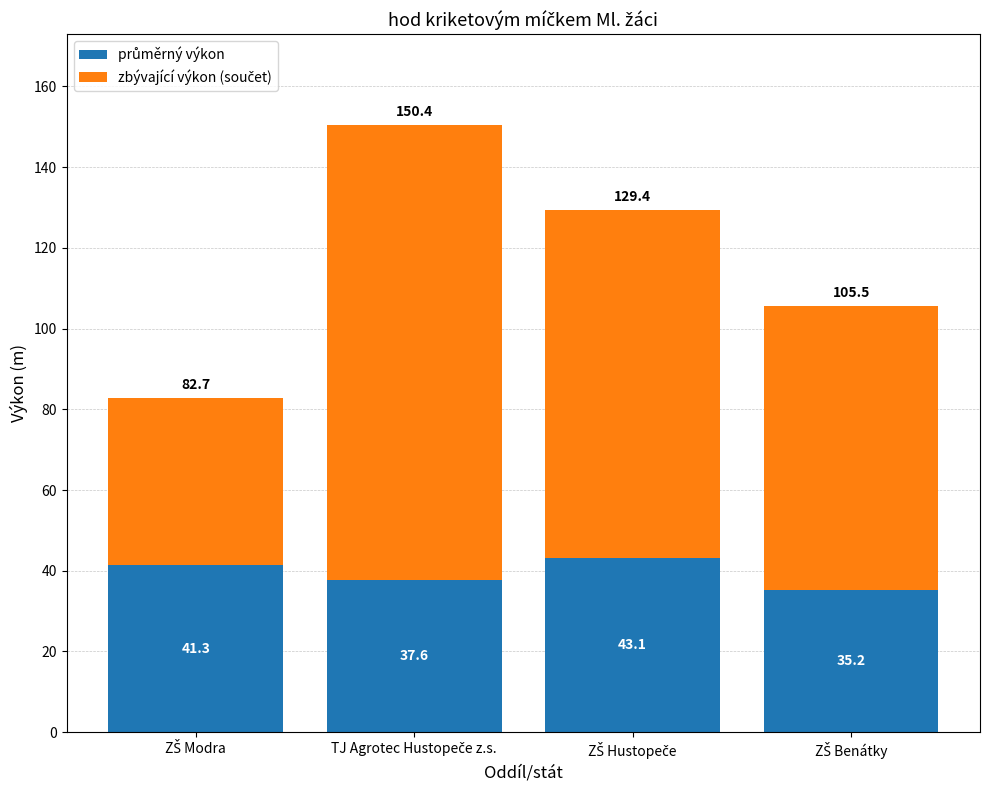

Does the chart contain stacked bars?

Yes